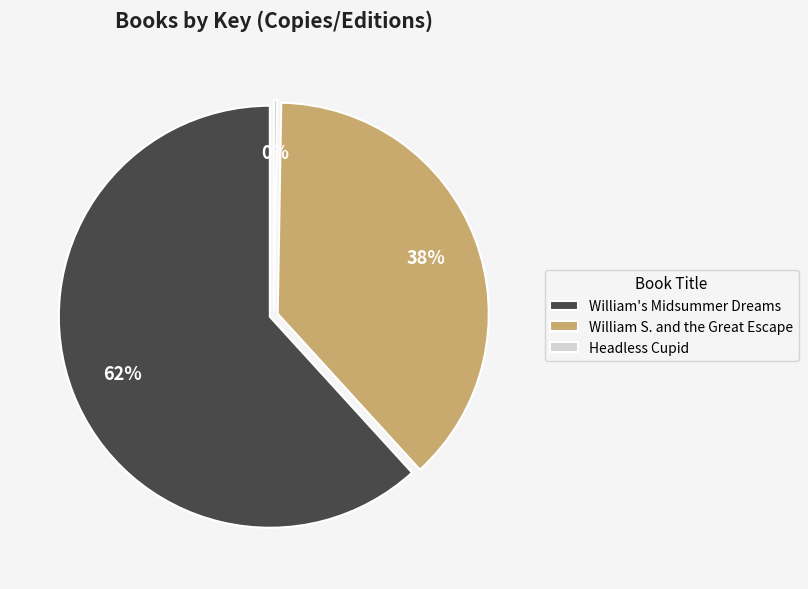

Combined, do Headless Cupid and William S. and the Great Escape account for over 50%?

No